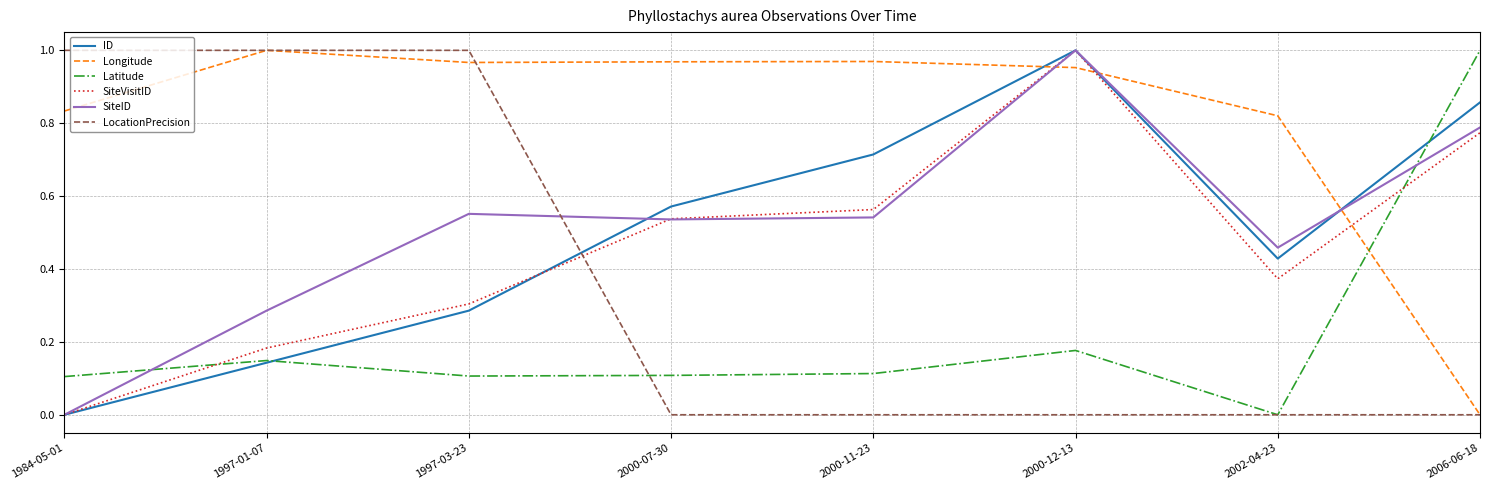

Between 2000-11-23 and 2000-12-13, which series saw the biggest shift?

SiteID